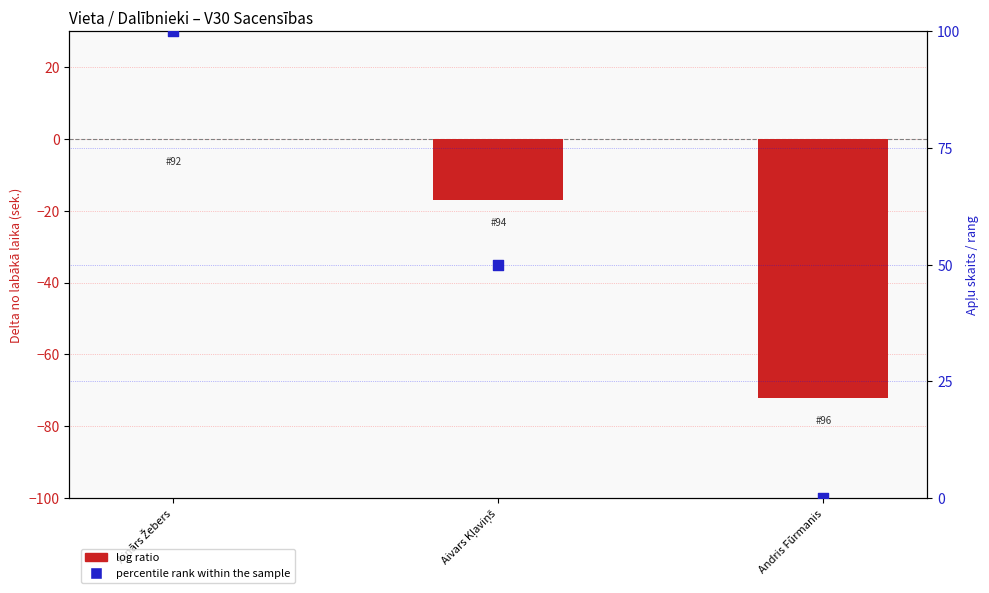

What are all the series names shown in the legend?

log ratio, percentile rank within the sample